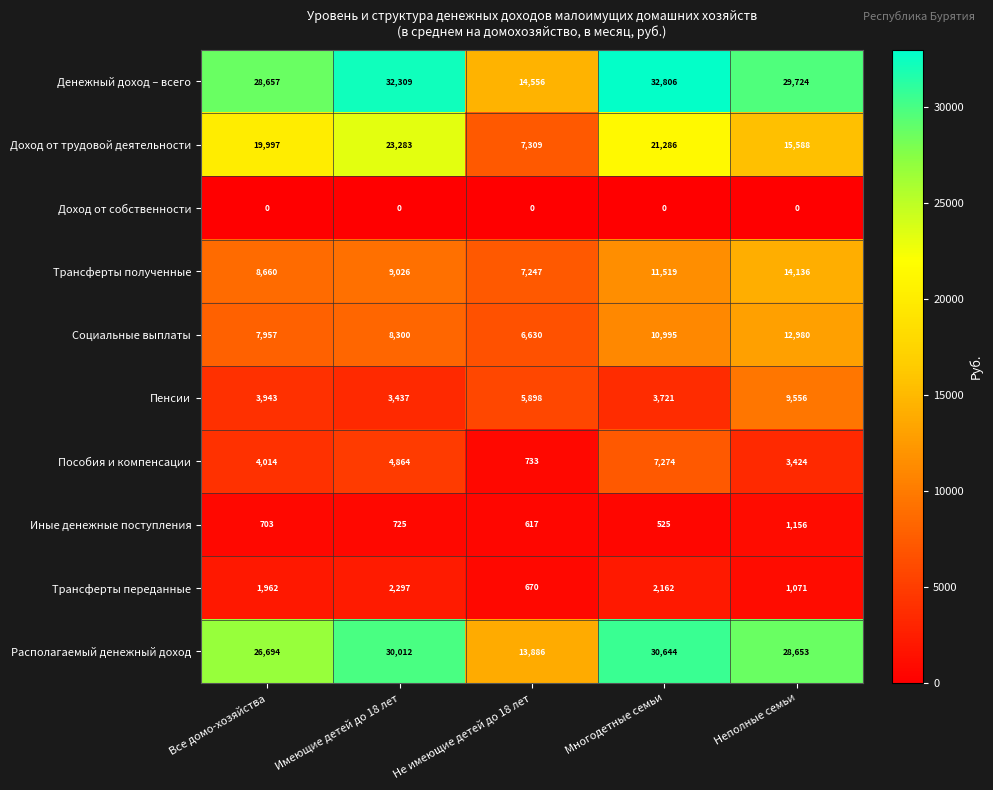

Read the Трансферты полученные value at Многодетные семьи.

11519